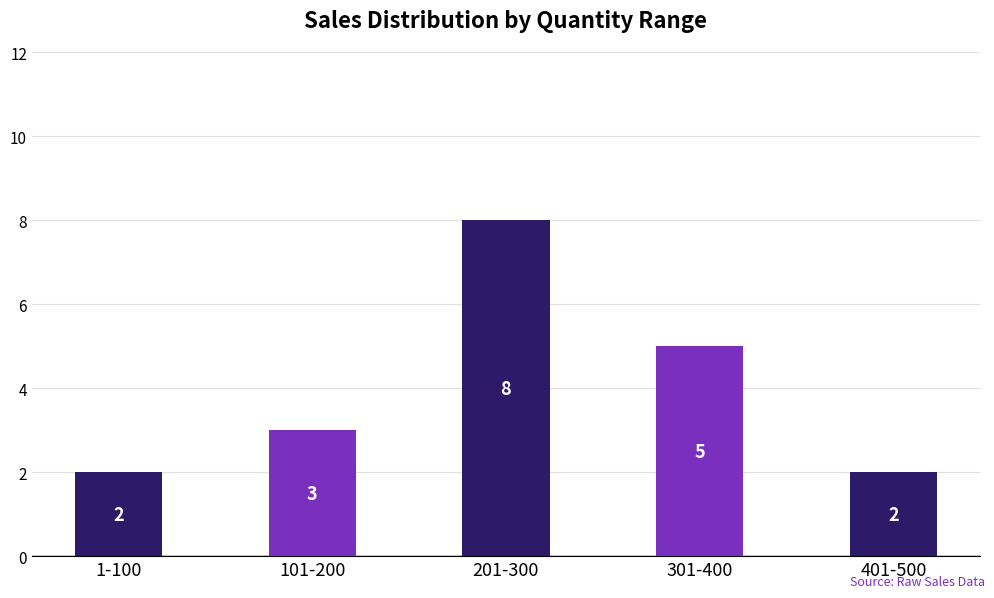

What is the label of the 2nd bar from the right?

301-400